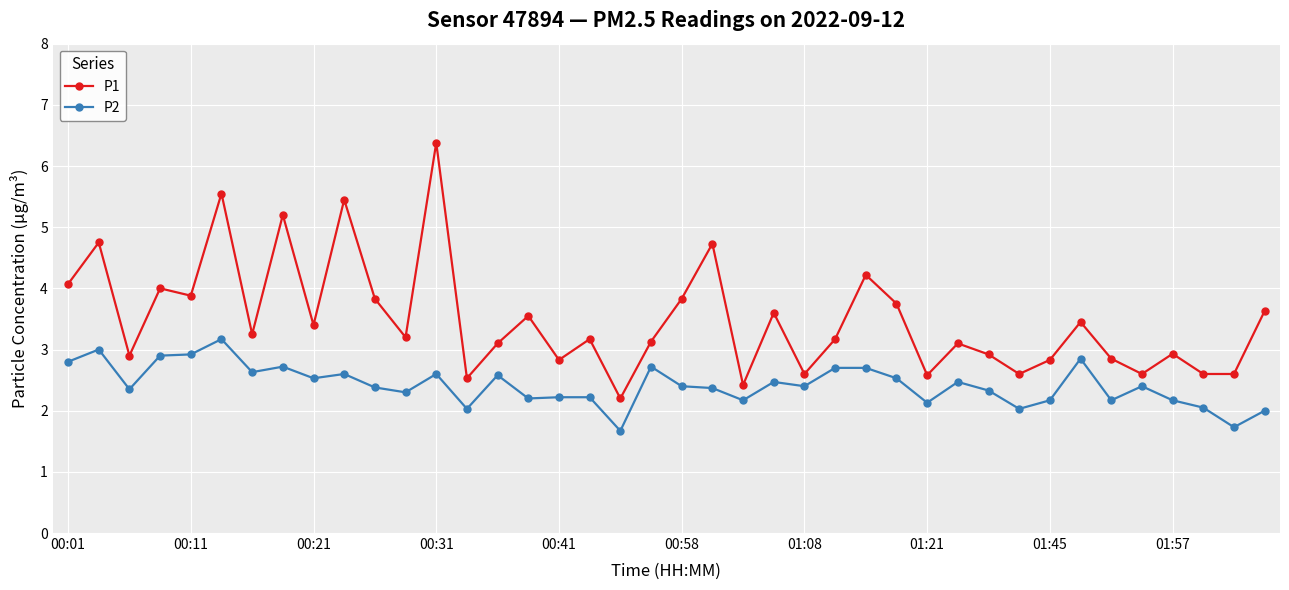

What is the value of the P1 point at the 13th from the left?

6.4